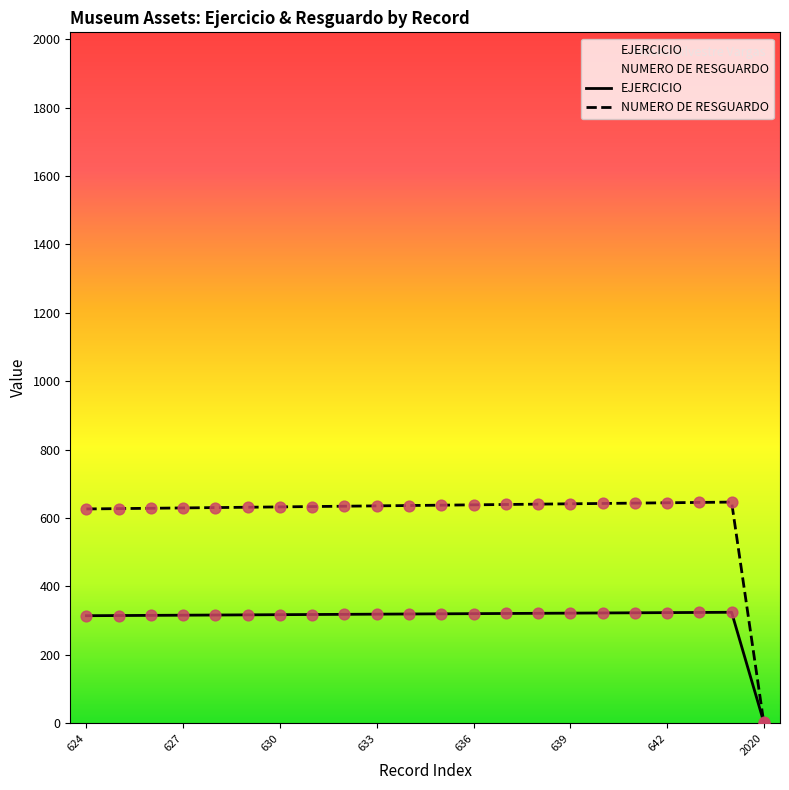

At which category is the sum across all series the highest?

644